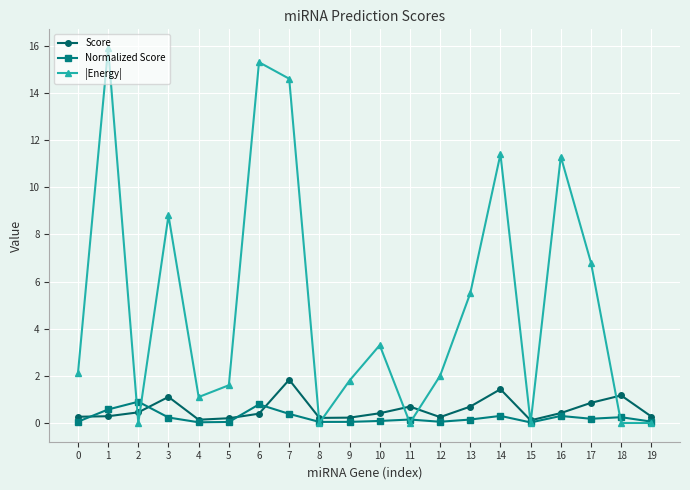

What is the highest value of the |Energy| series?

15.9